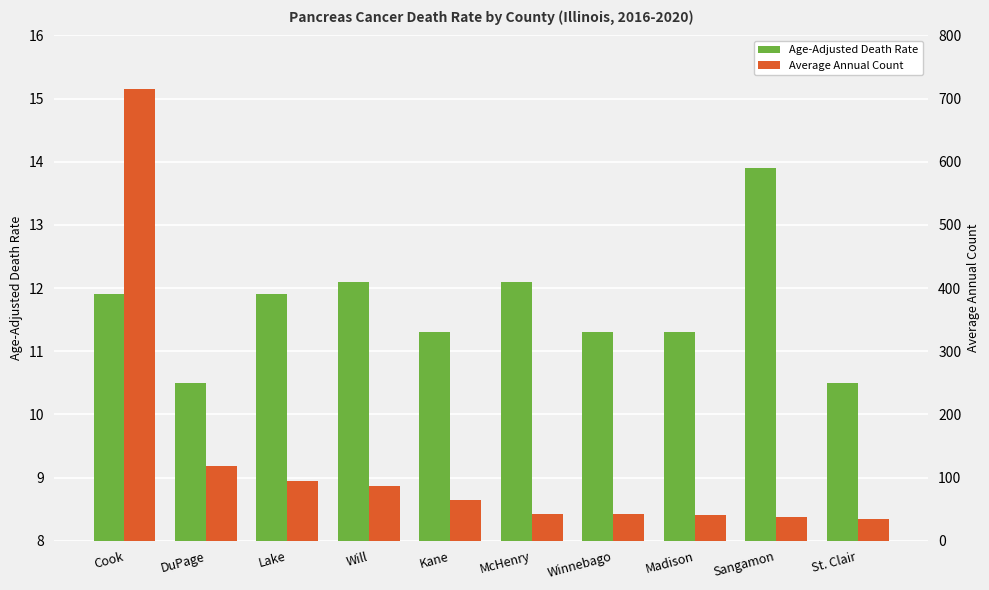

Where is Age-Adjusted Death Rate nearest to the value 12?

Cook